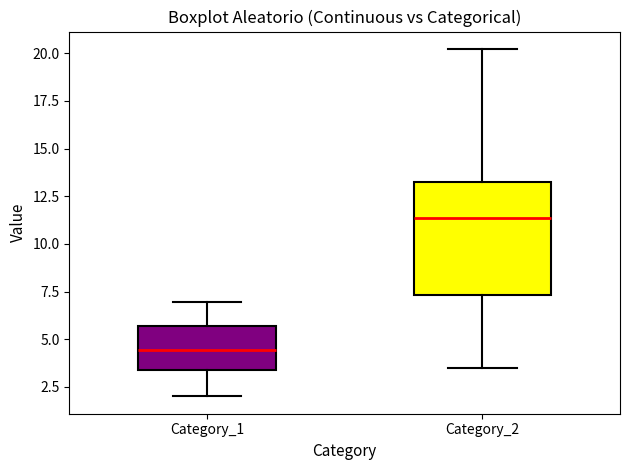

Which box's median line is the highest?

Category_2